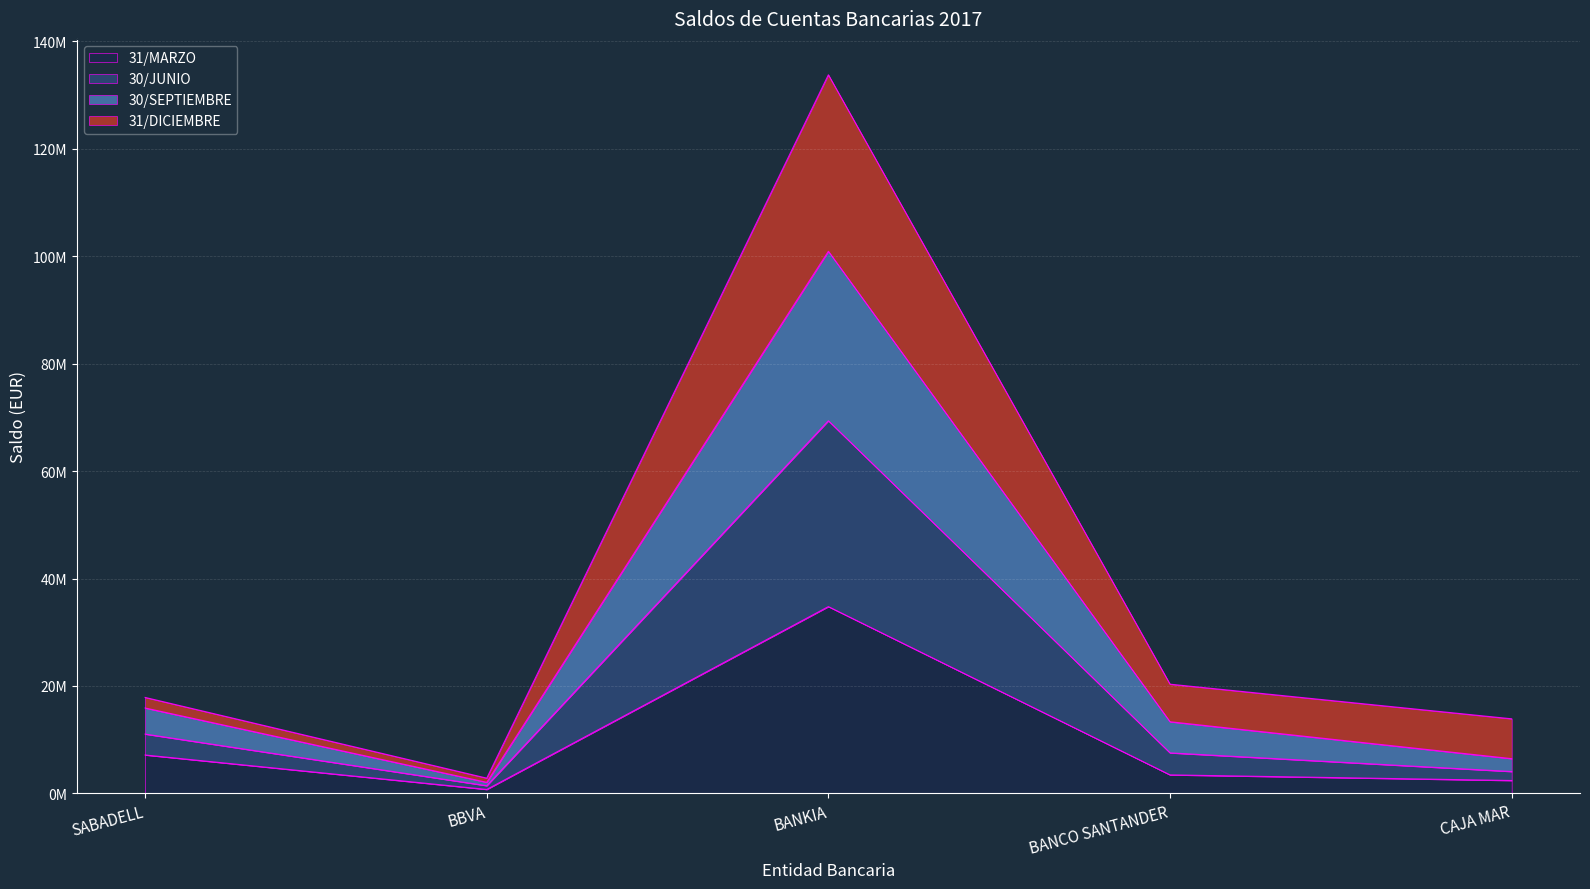

List the labels in order of 31/MARZO value, largest first.

BANKIA, SABADELL, BANCO SANTANDER, CAJA MAR, BBVA